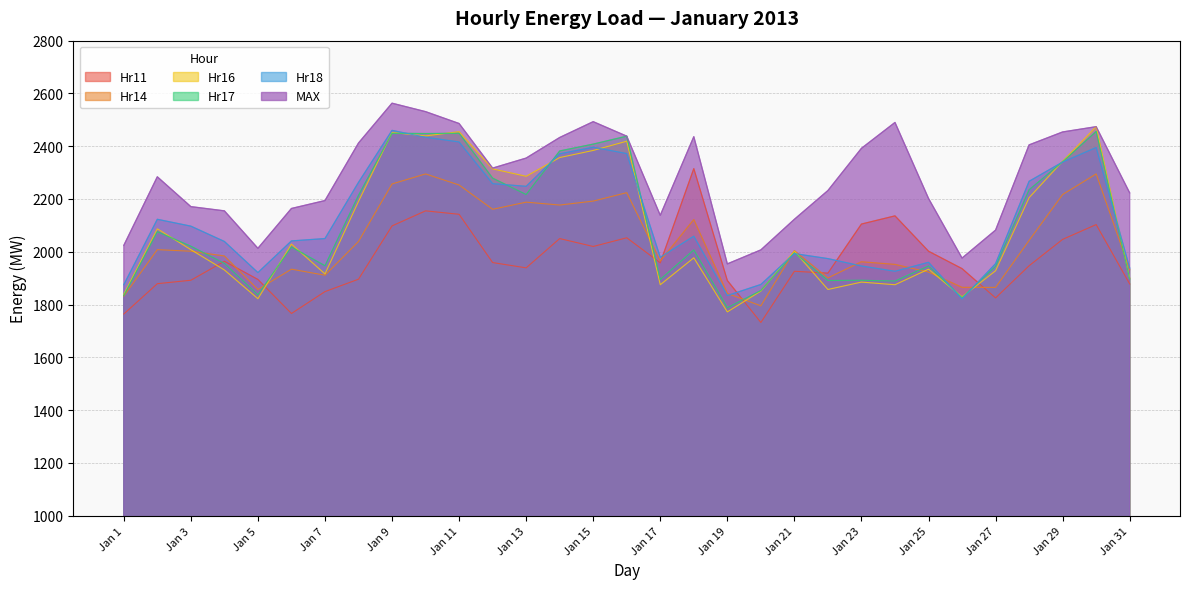

True or false: Hr14 has a value of 2217 at Jan 29.

True